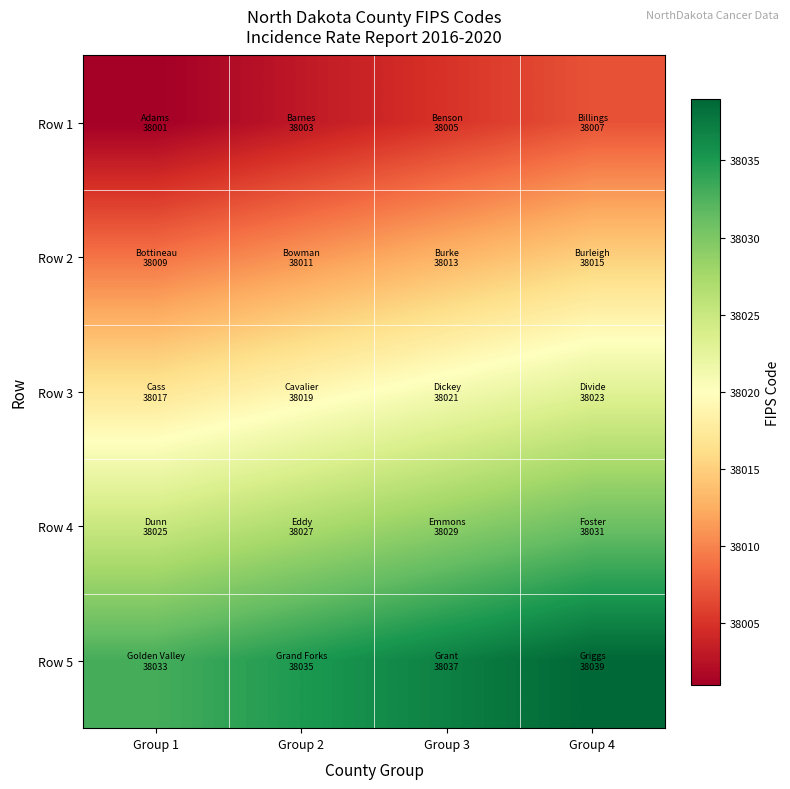

List the series in order of their peak value, lowest first.

Row 1, Row 2, Row 3, Row 4, Row 5